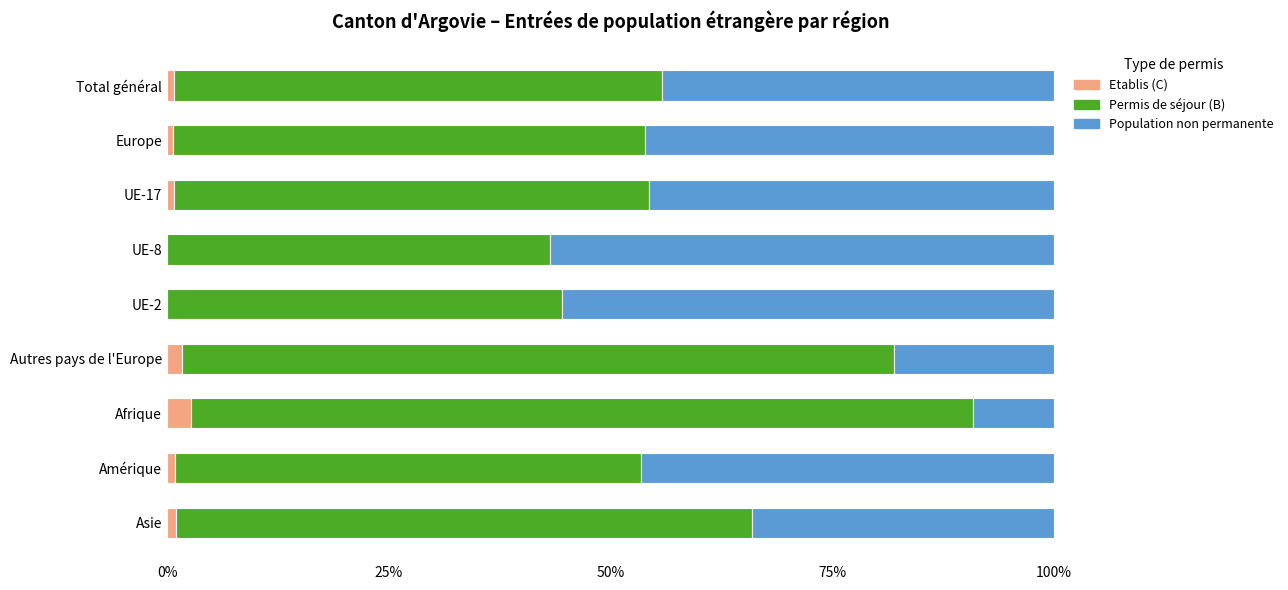

What is the sum of all Etablis (C) values?

8.7